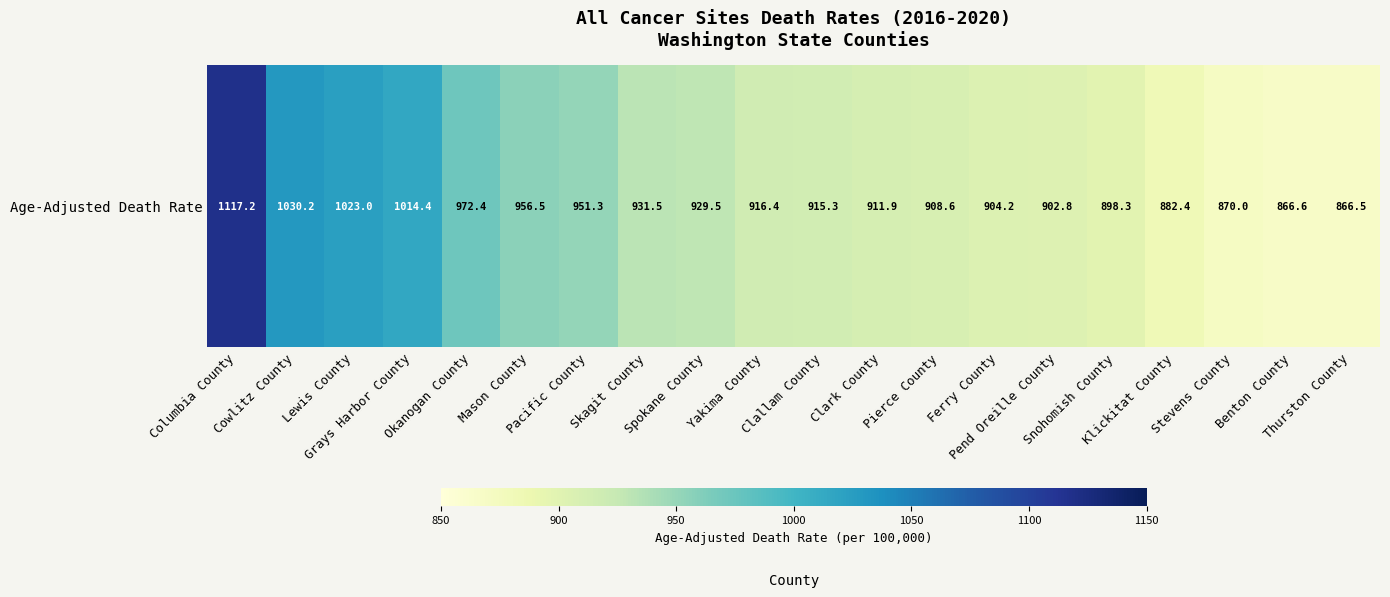

How many values exceed 916?

10